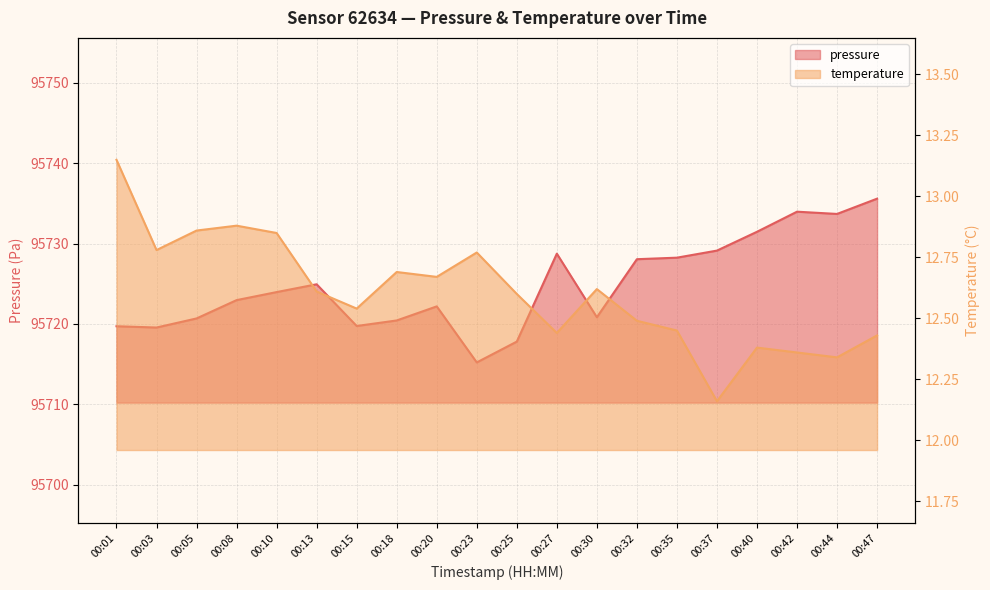

What is the smallest value displayed?

12.2